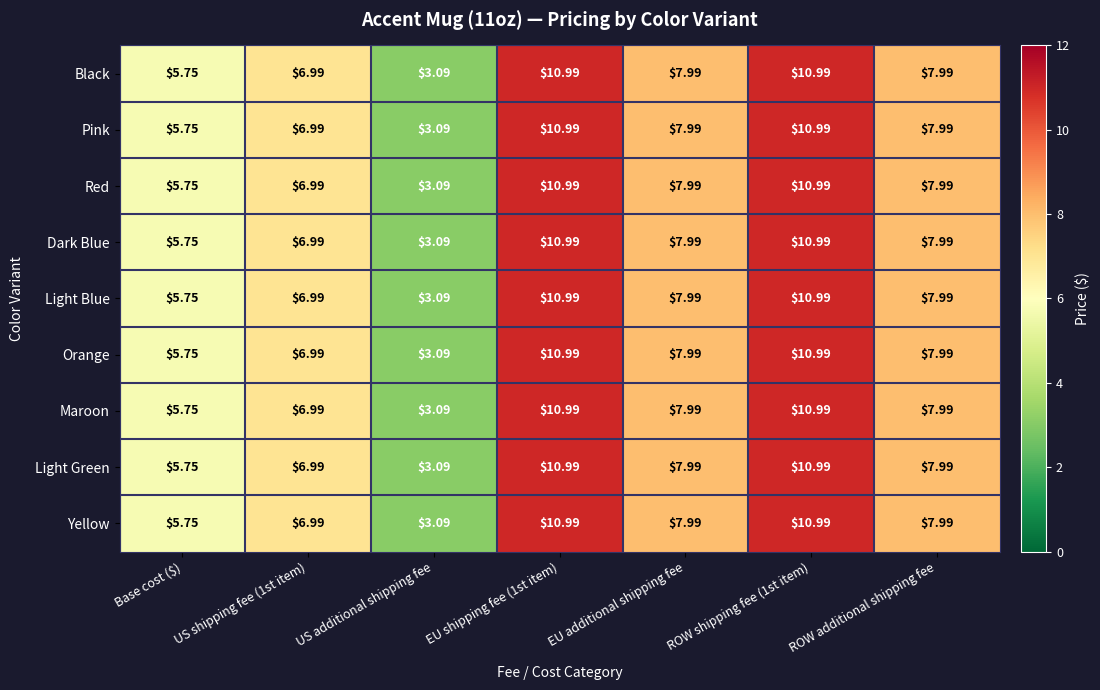

Is the value of Light Blue at EU shipping fee (1st item) greater than the value of Red at Base cost ($)?

Yes